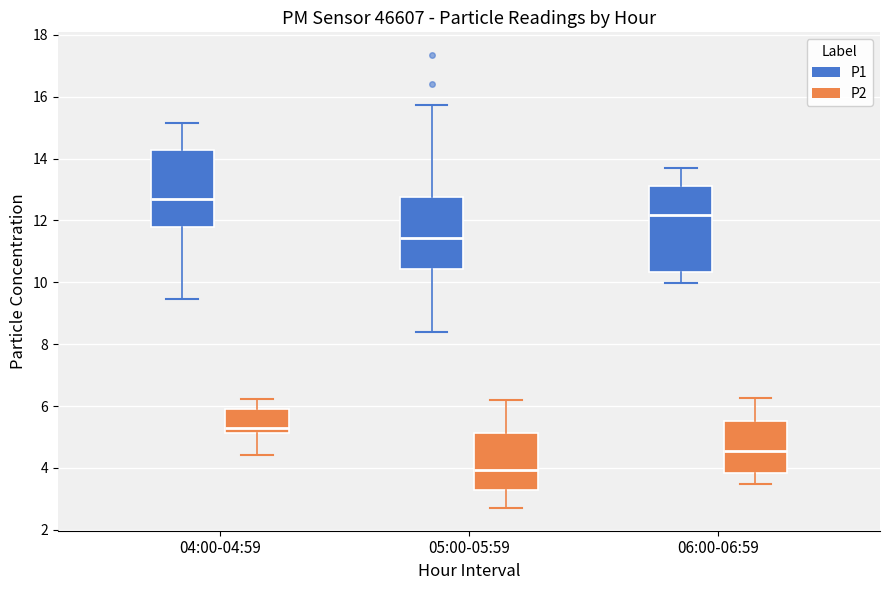

Where does the upper whisker of the box for 06:00-06:59 (P1) end on the y-axis? The values are not printed on the chart, so give them approximately, as read against the axis.

13.8